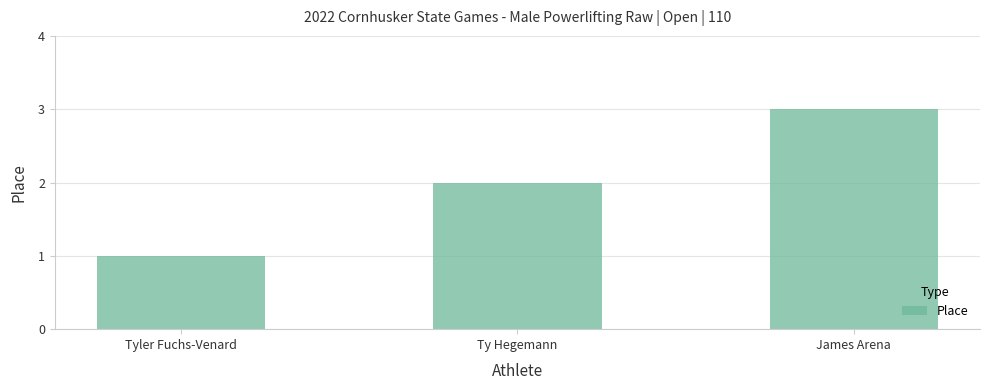

What position from the left is James Arena?

3